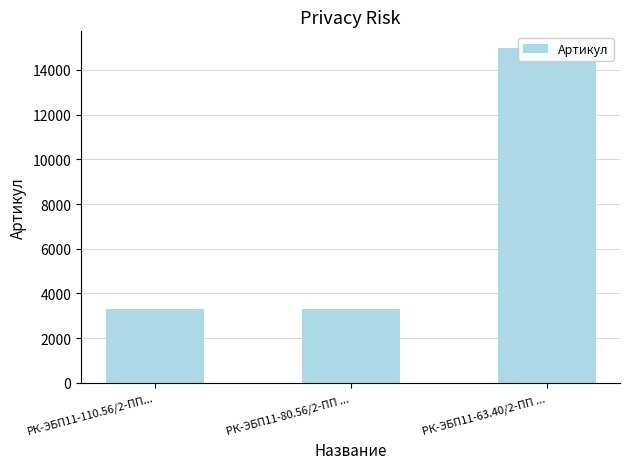

What is the sum of the values at РК-ЭБП11-80.56/2-ПП ... and РК-ЭБП11-110.56/2-ПП...?

6587